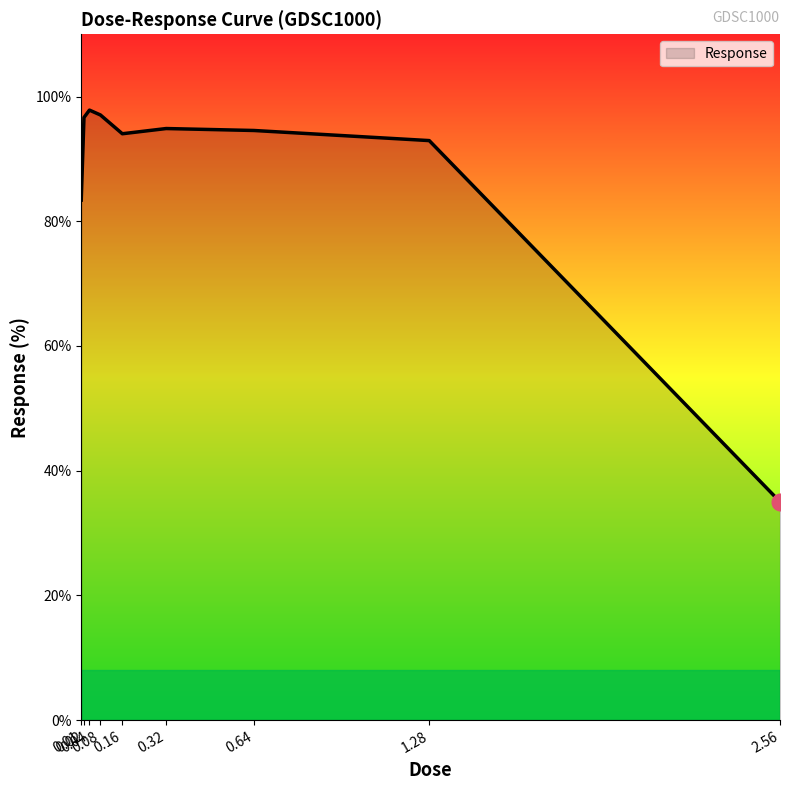

What is the ratio of the value at 0.32 to the value at 0.16?

1.0